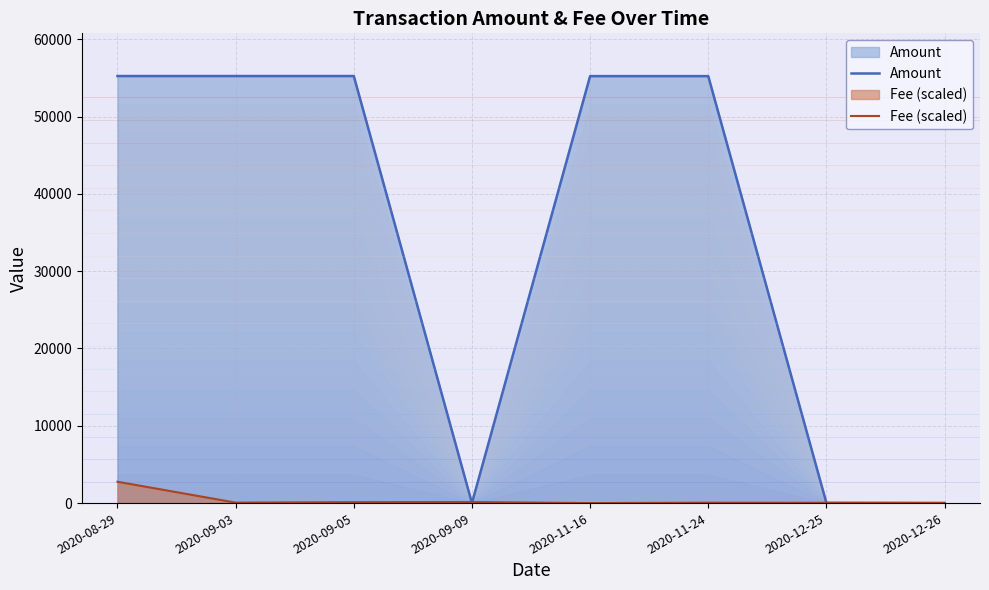

Which category has the highest value across all series?

2020-08-29